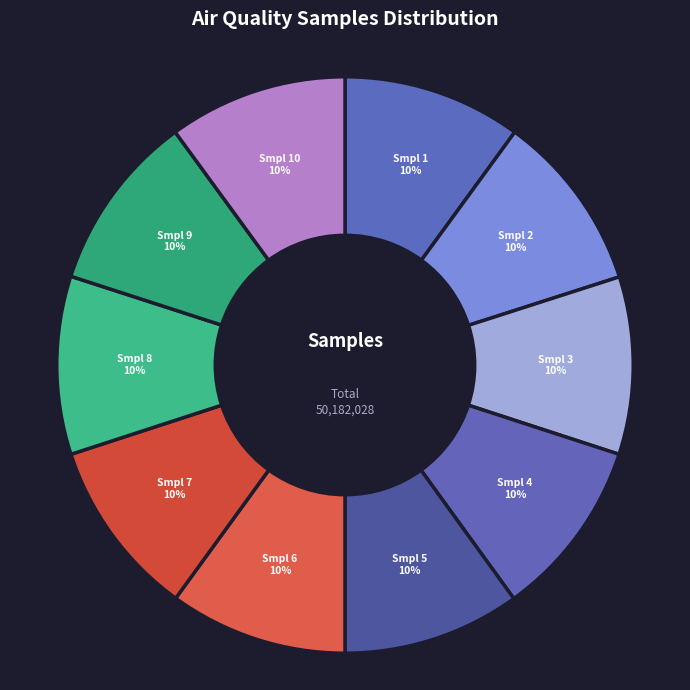

How many slices are in this pie chart?

10